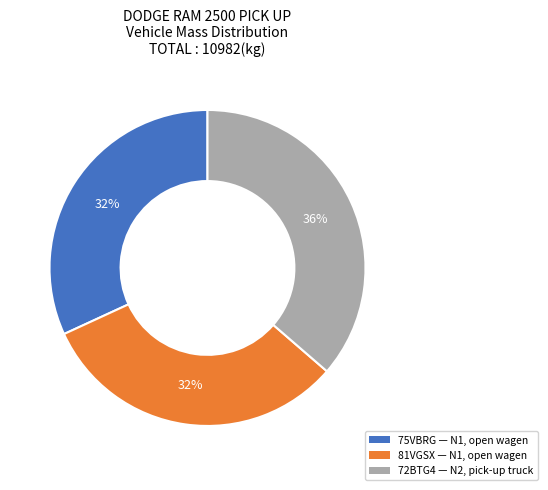

Does 81VGSX account for over 50% of the chart?

No